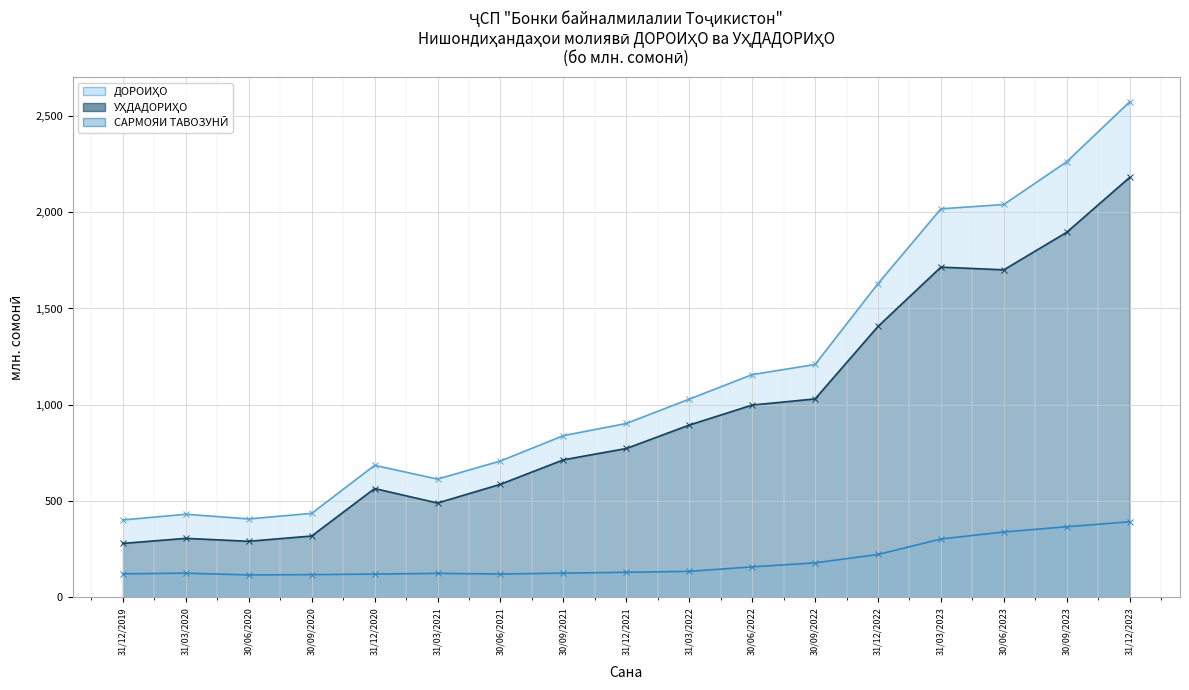

Reading right to left, what are all the values shown in this chart?

ДОРОИҲО: 2573.3	2262.2	2040.1	2017.5	1629.2	1209.2	1156.5	1029.2	902.7	839.6	708.0	613.9	685.3	436.0	407.0	431.3	401.8
УҲДАДОРИҲО: 2180.9	1895.8	1700.8	1714.8	1406.8	1030.3	998.4	894.4	772.8	714.0	587.0	489.6	564.8	318.4	290.9	306.1	279.9
САРМОЯИ ТАВОЗУНӢ: 392.4	366.5	339.3	302.8	222.4	178.9	158.1	134.7	129.9	125.5	121.0	124.3	120.5	117.7	116.1	125.3	121.9